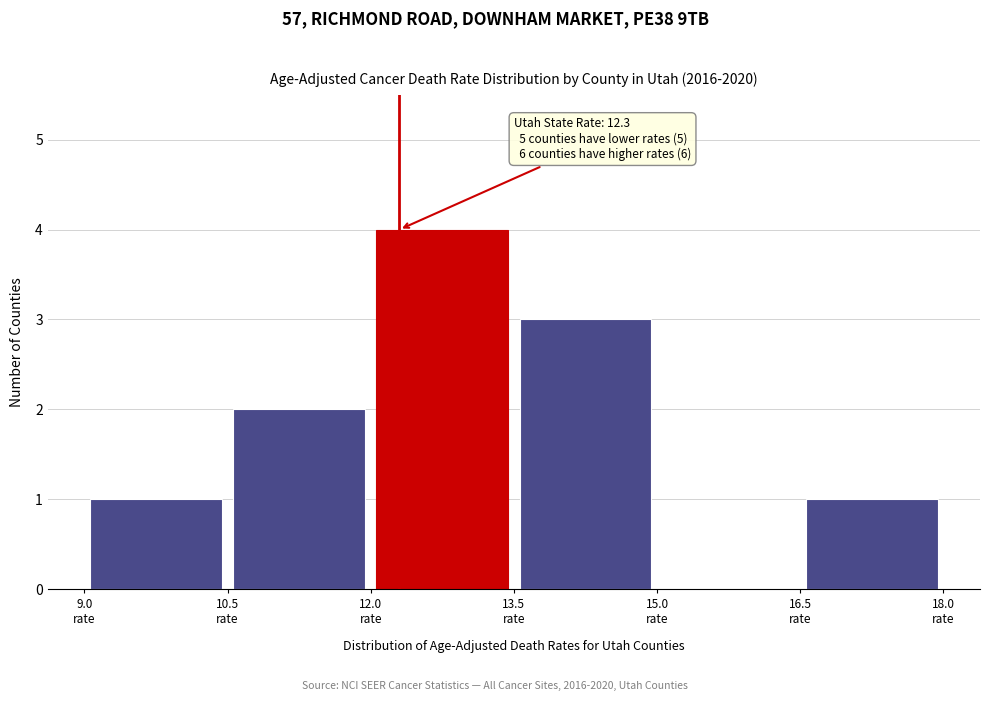

Over which range of the x-axis is the bar tallest?

12.0 to 13.5